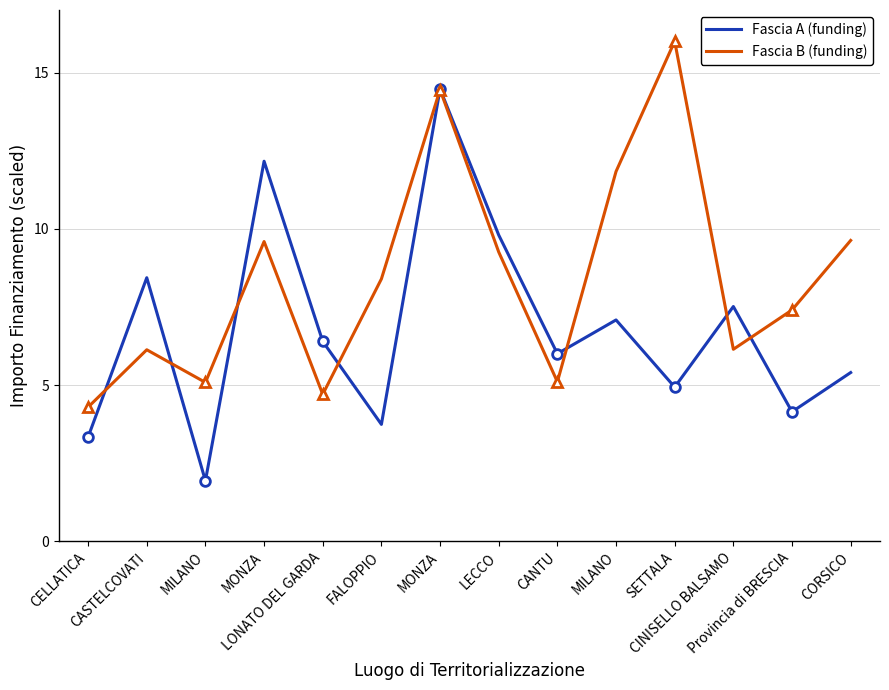

How many values in the Fascia B (funding) series are below 8?

7